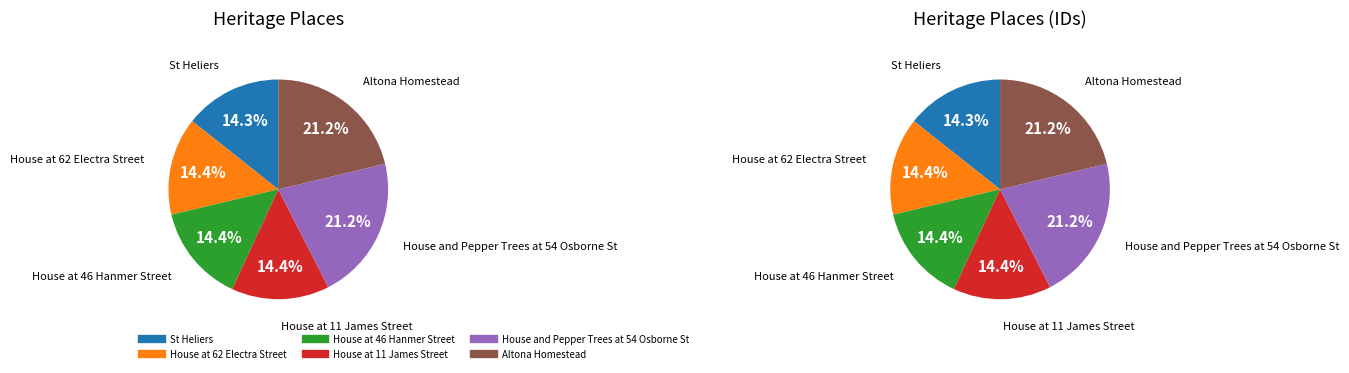

Which category has the smallest portion of the pie?

St Heliers